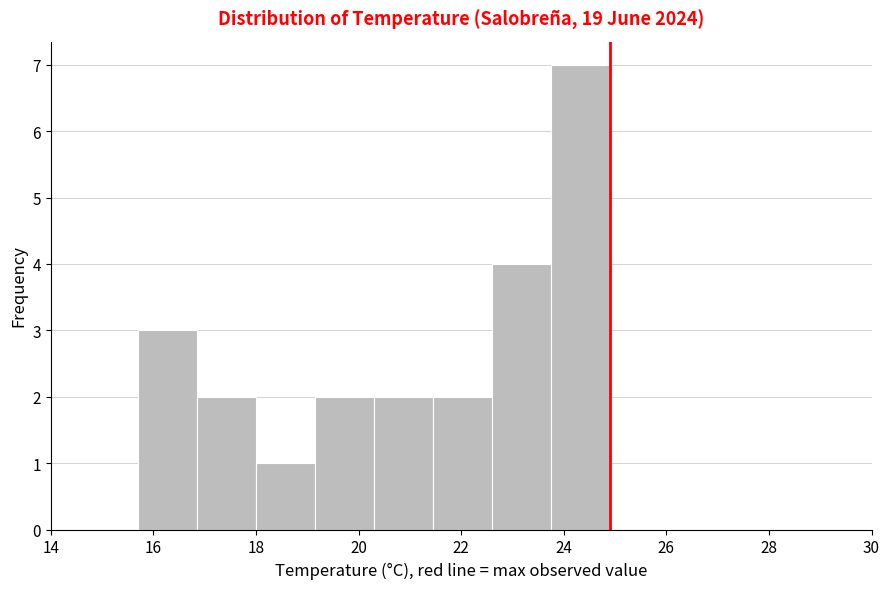

Reading left to right, transcribe this chart: for each bar, give the range it covers on the x-axis and its height. Neither the bar edges nor the heights are printed on the chart, so give them approximately, as read against the axes.

15.70 to 16.85: 3
16.85 to 18.00: 2
18.00 to 19.15: 1
19.15 to 20.30: 2
20.30 to 21.45: 2
21.45 to 22.60: 2
22.60 to 23.75: 4
23.75 to 24.90: 7